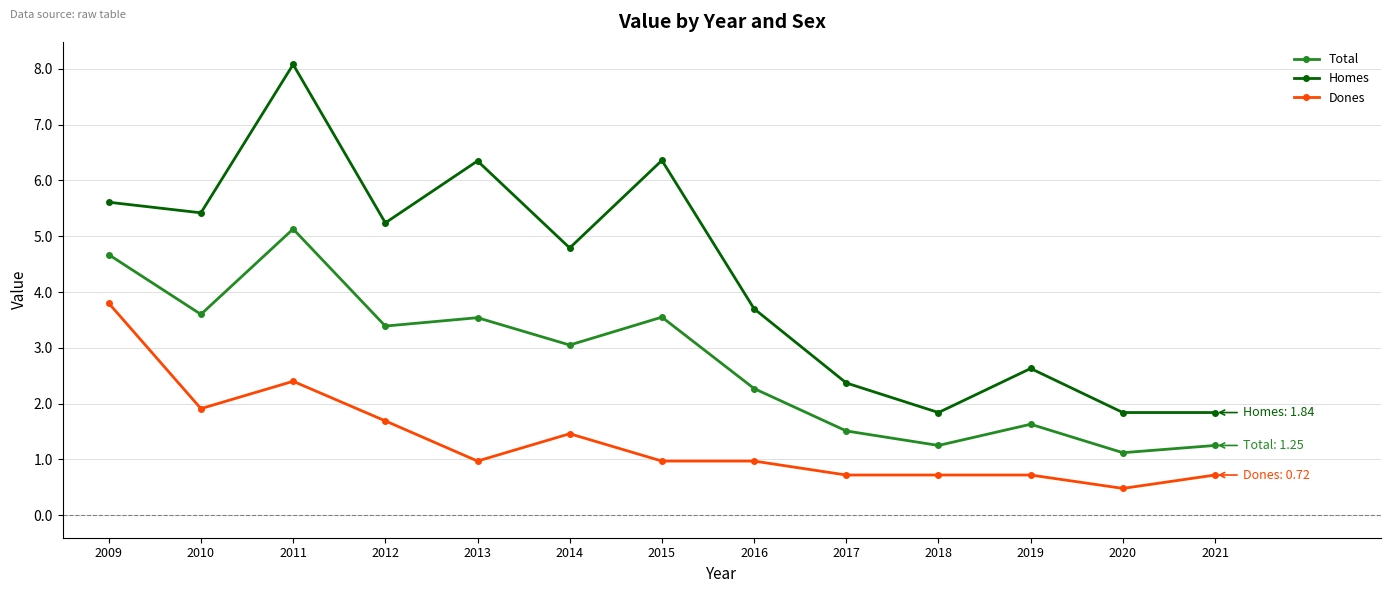

What is the total value across all series at 2016?

6.9